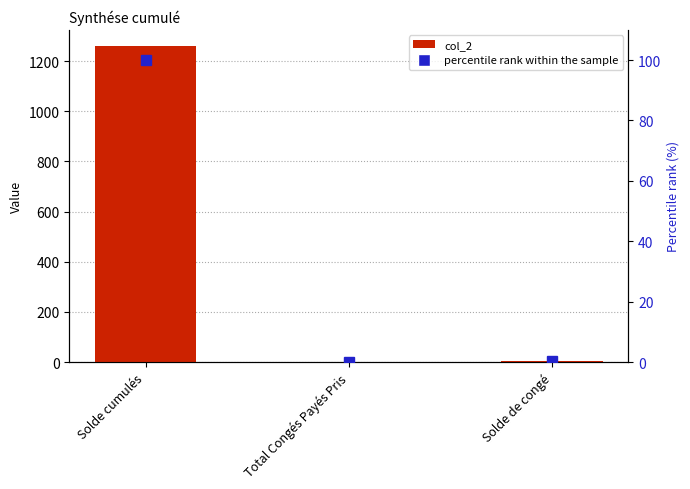

What is the label of the 1st bar from the left?

Solde cumulés